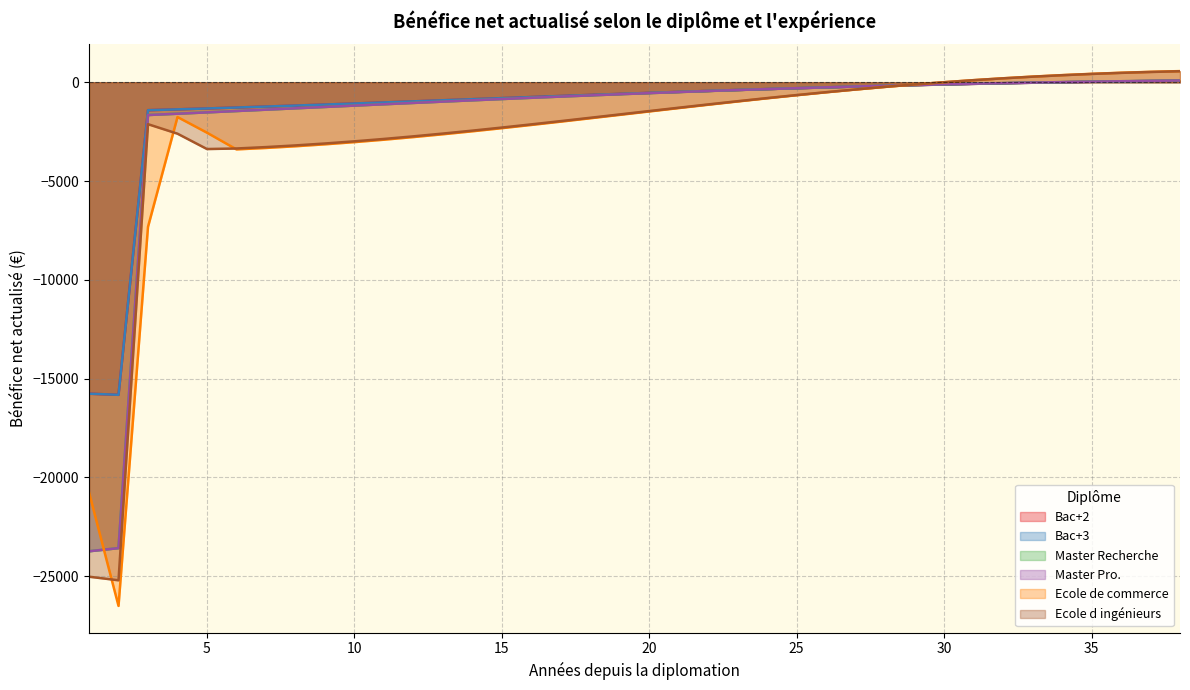

Count the number of data series in this chart.

6